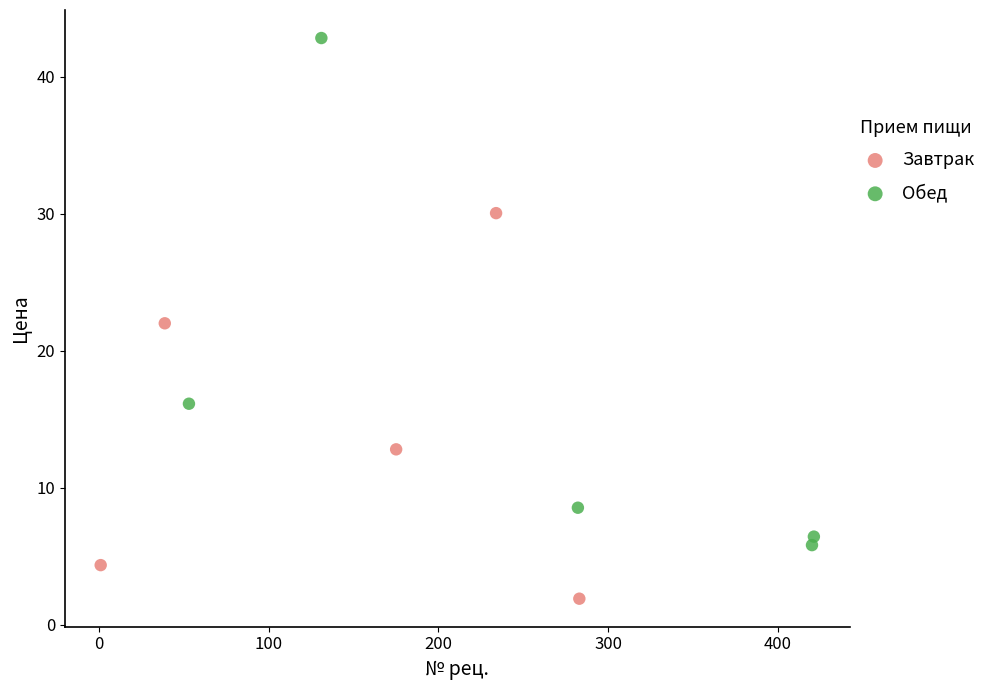

Which series has the widest spread of Y values?

Обед